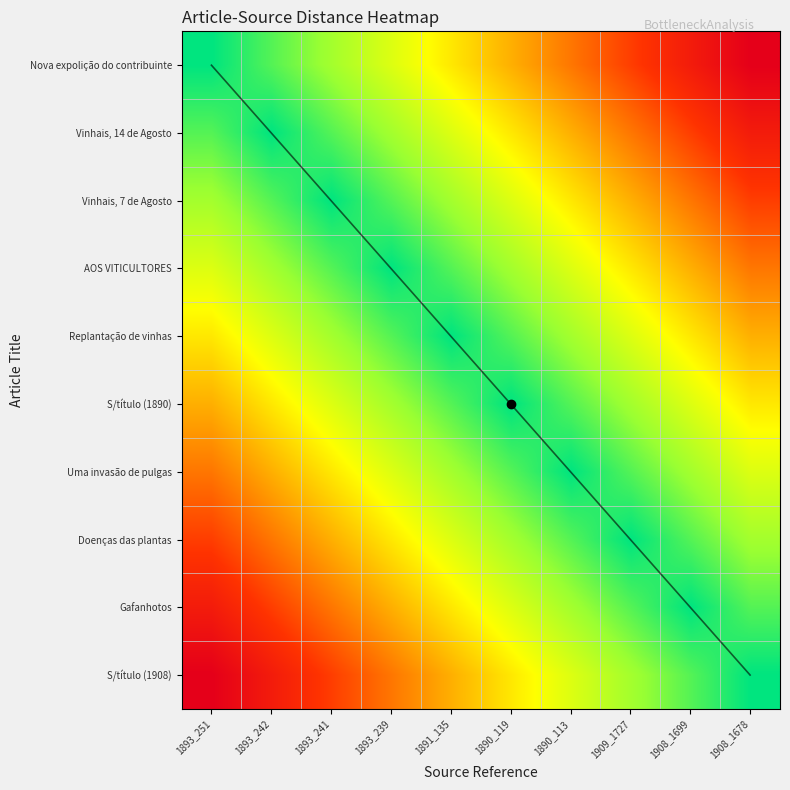

How many AOS VITICULTORES values are between 0 and 1?

10